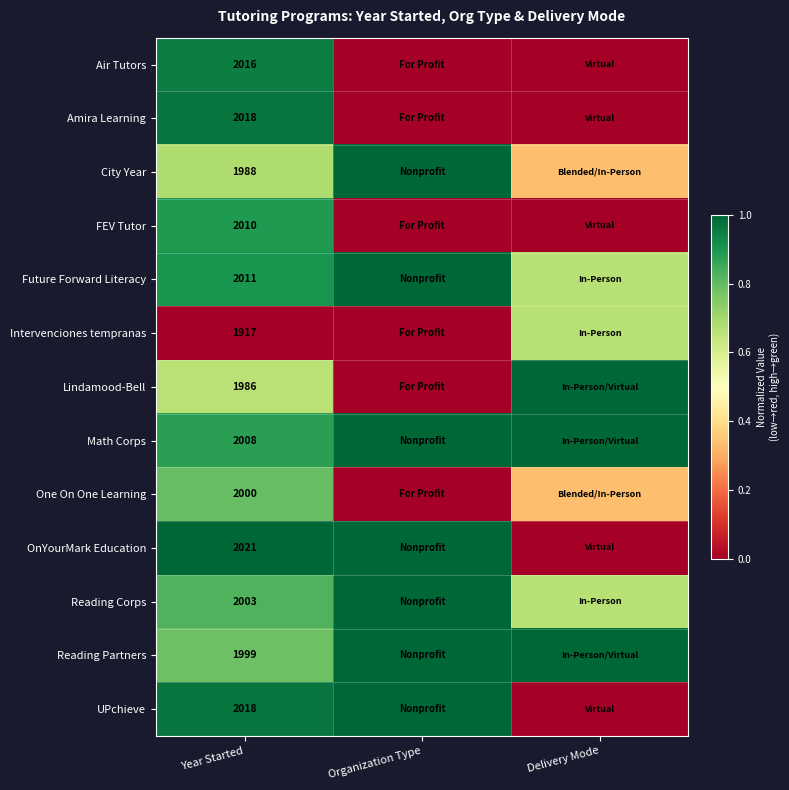

What is the highest value of the Amira Learning series?

1.0